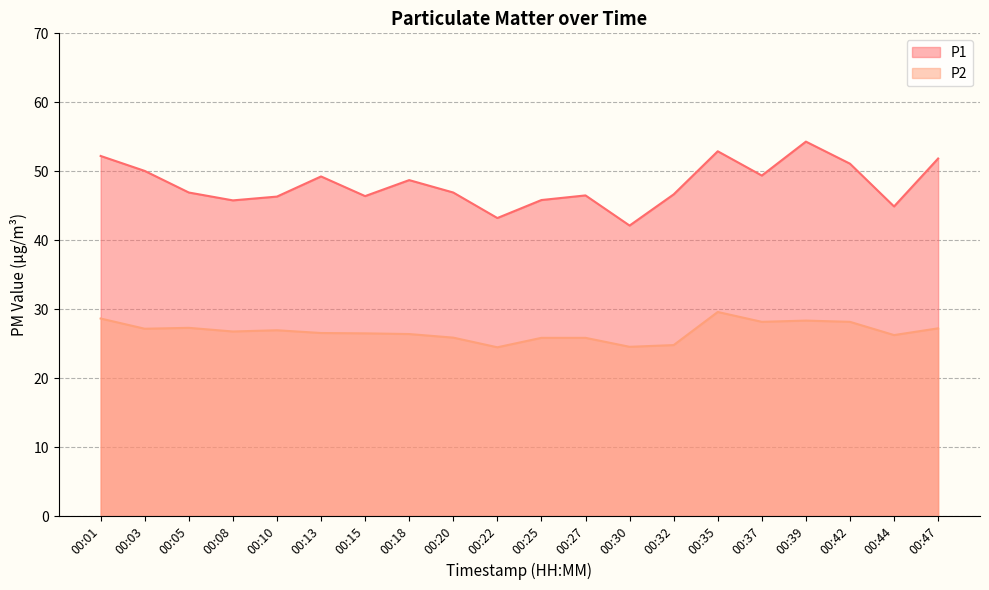

Which series has the largest range (max minus min)?

P1